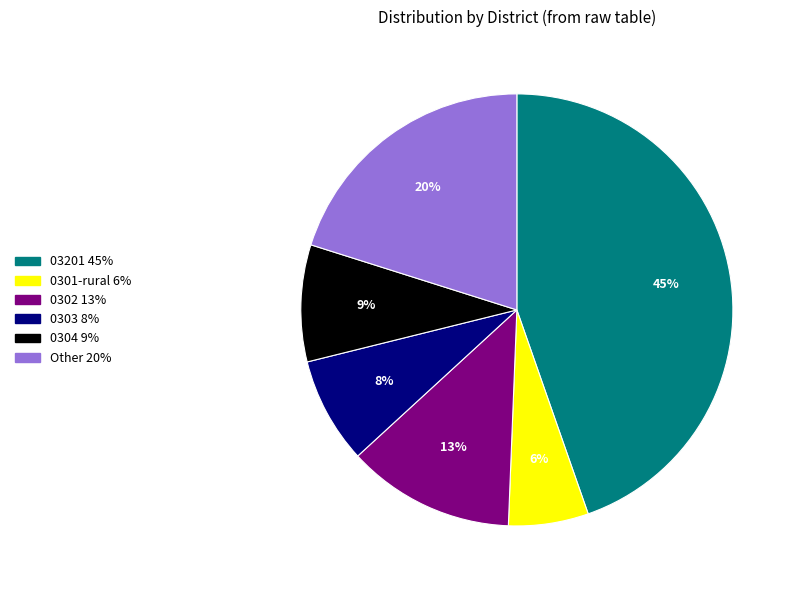

To the nearest percent, what is the difference between the largest and smallest slice percentages?

39%